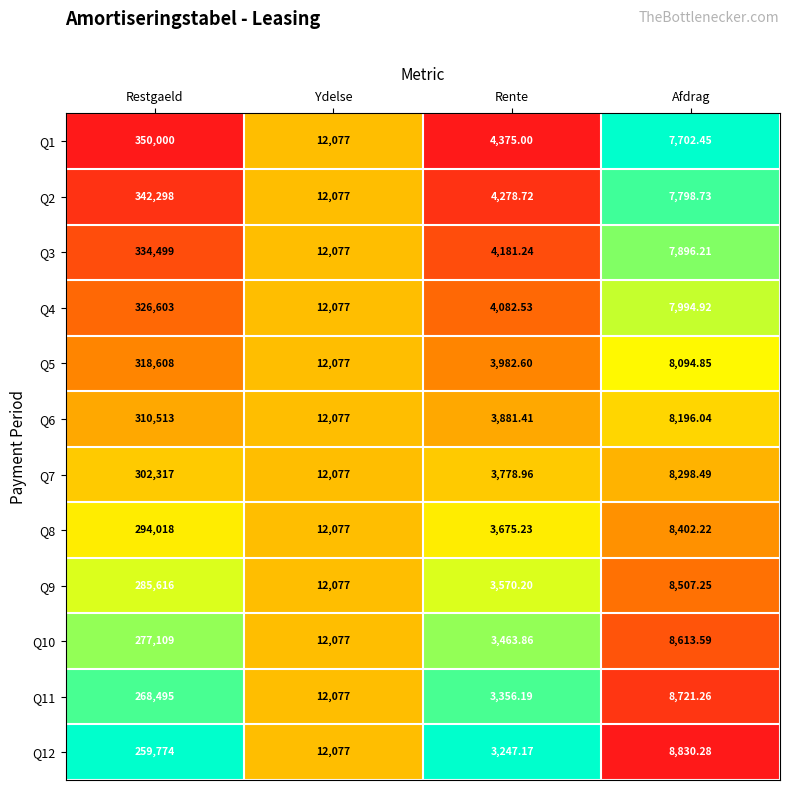

At Rente, list the series in order from smallest to largest.

Q12, Q11, Q10, Q9, Q8, Q7, Q6, Q5, Q4, Q3, Q2, Q1